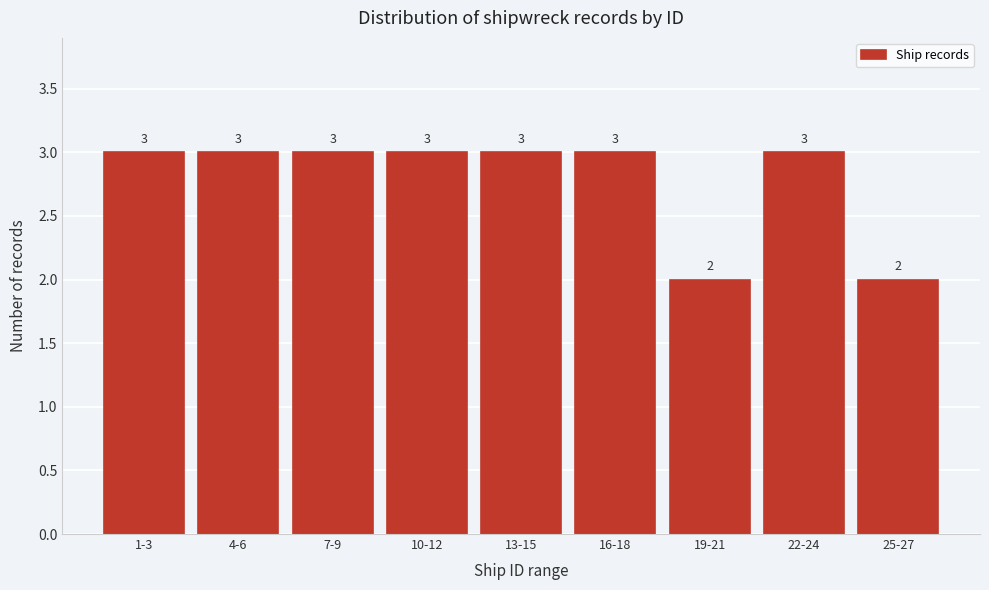

Reading left to right, list all the values displayed in this chart.

3	3	3	3	3	3	2	3	2